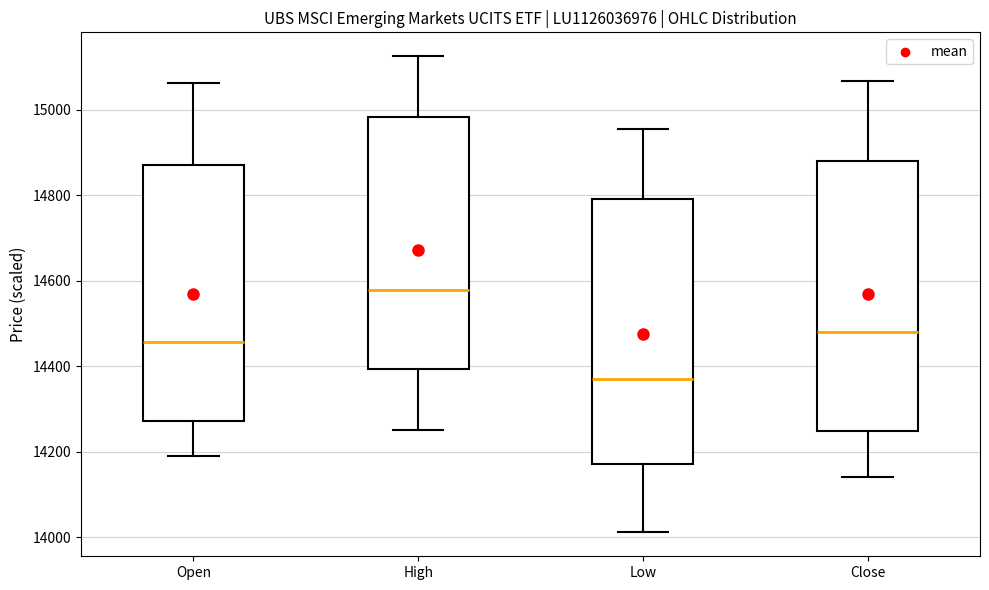

Which box has the lowest median line?

Low